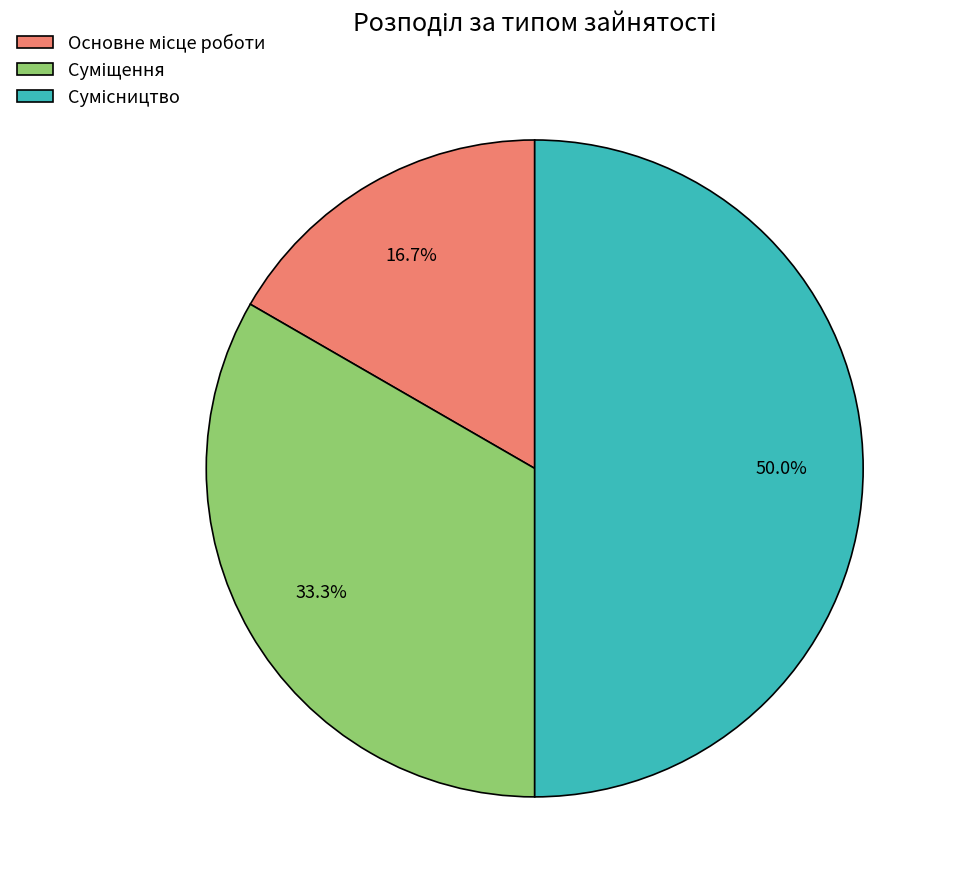

Does Основне місце роботи account for over 50% of the chart?

No